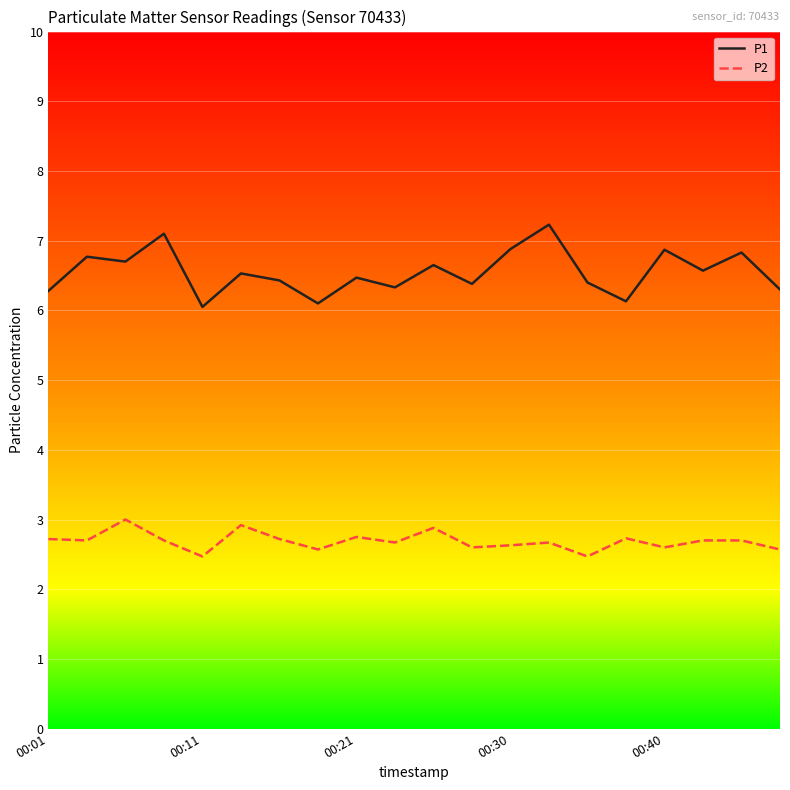

What is the maximum value shown in the chart?

7.2